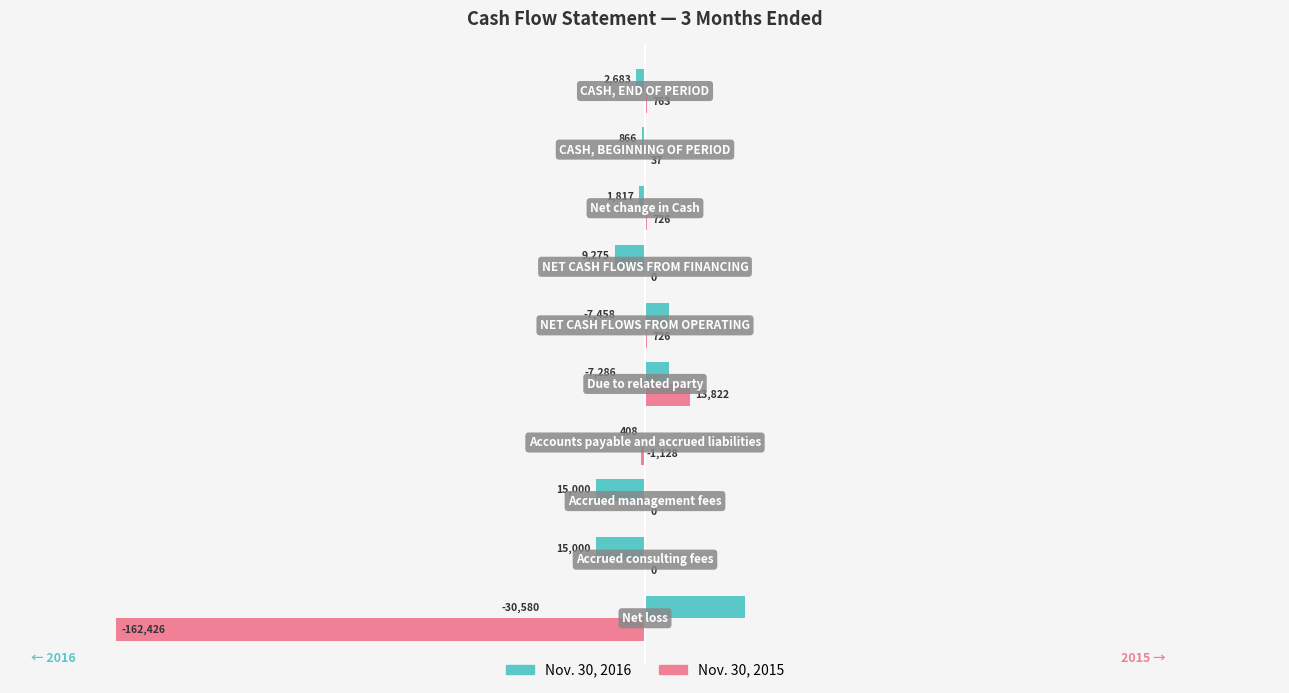

List the series in order of their overall mean, lowest first.

Nov. 30, 2015, Nov. 30, 2016